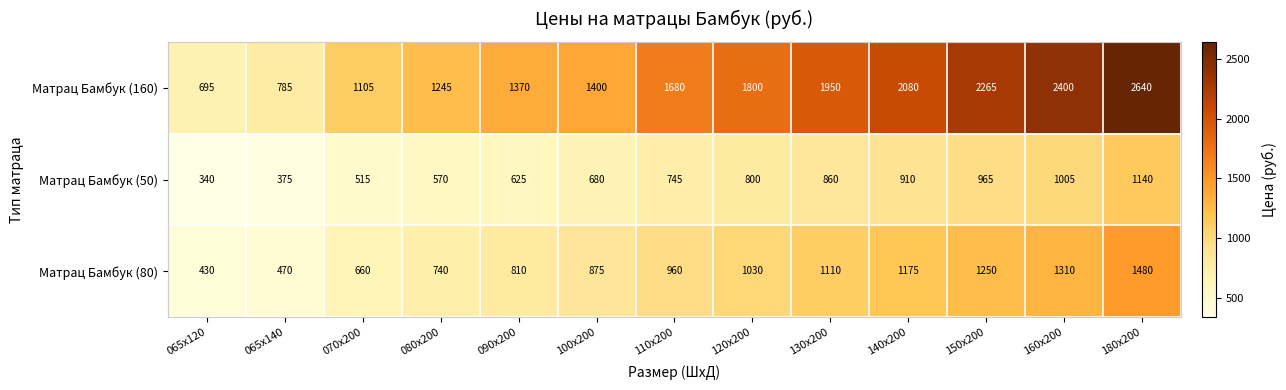

List the series in order of their overall mean, lowest first.

Матрац Бамбук (50), Матрац Бамбук (80), Матрац Бамбук (160)